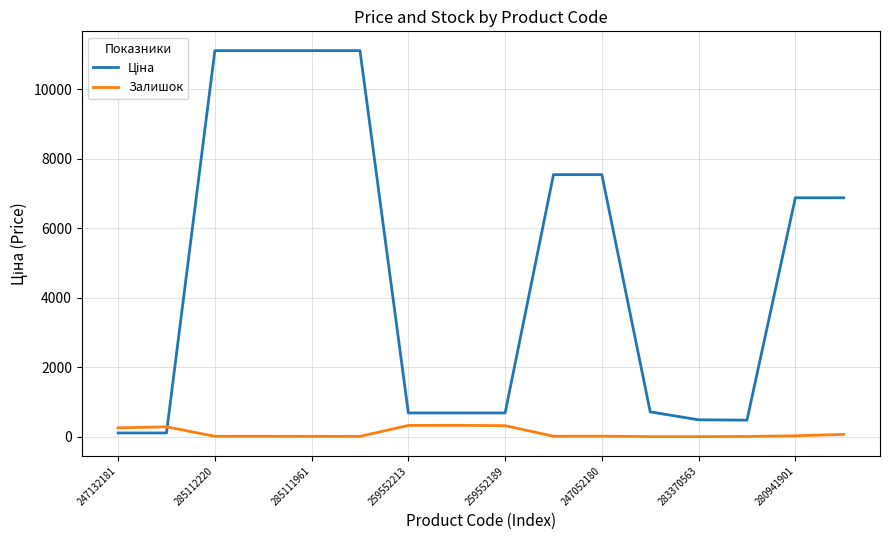

At how many categories does at least one series exceed 5470?

8